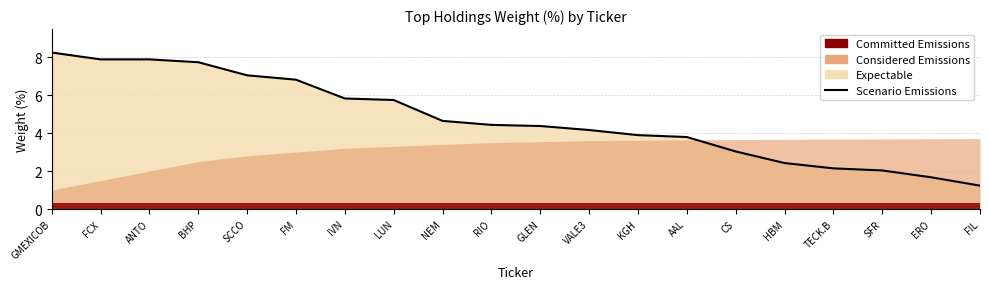

What is the minimum value shown in the chart?

1.2